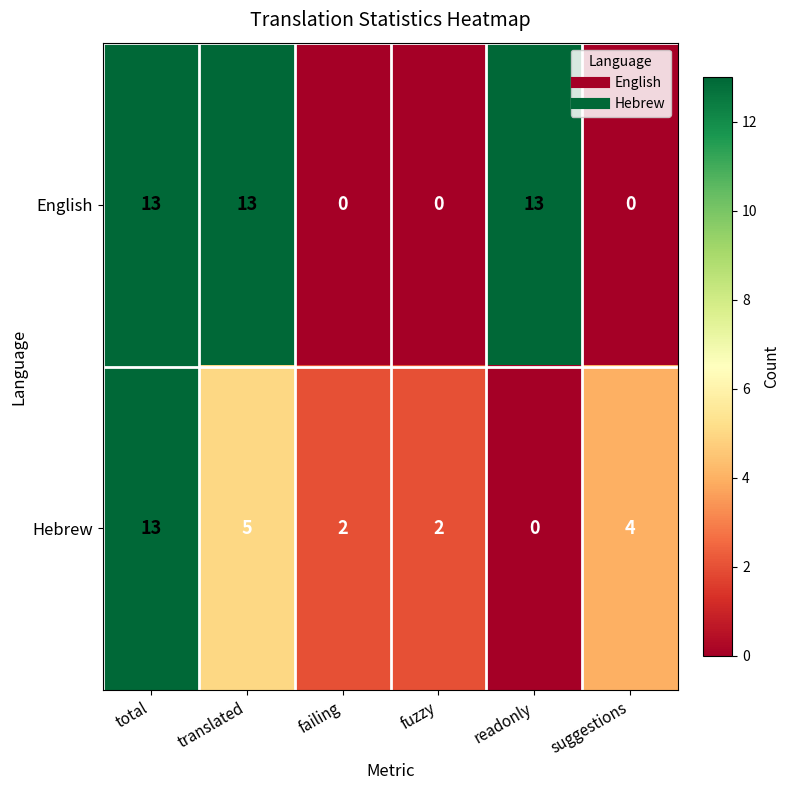

What is the maximum value shown in the chart?

13